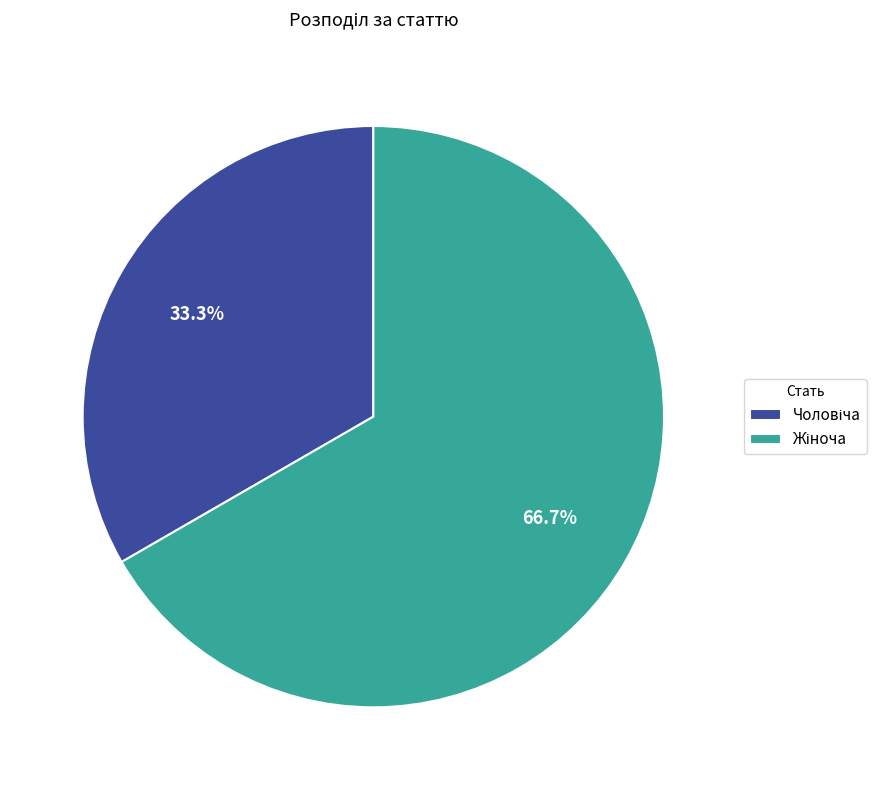

To the nearest percent, what is the difference between the largest and smallest slice percentages?

33%